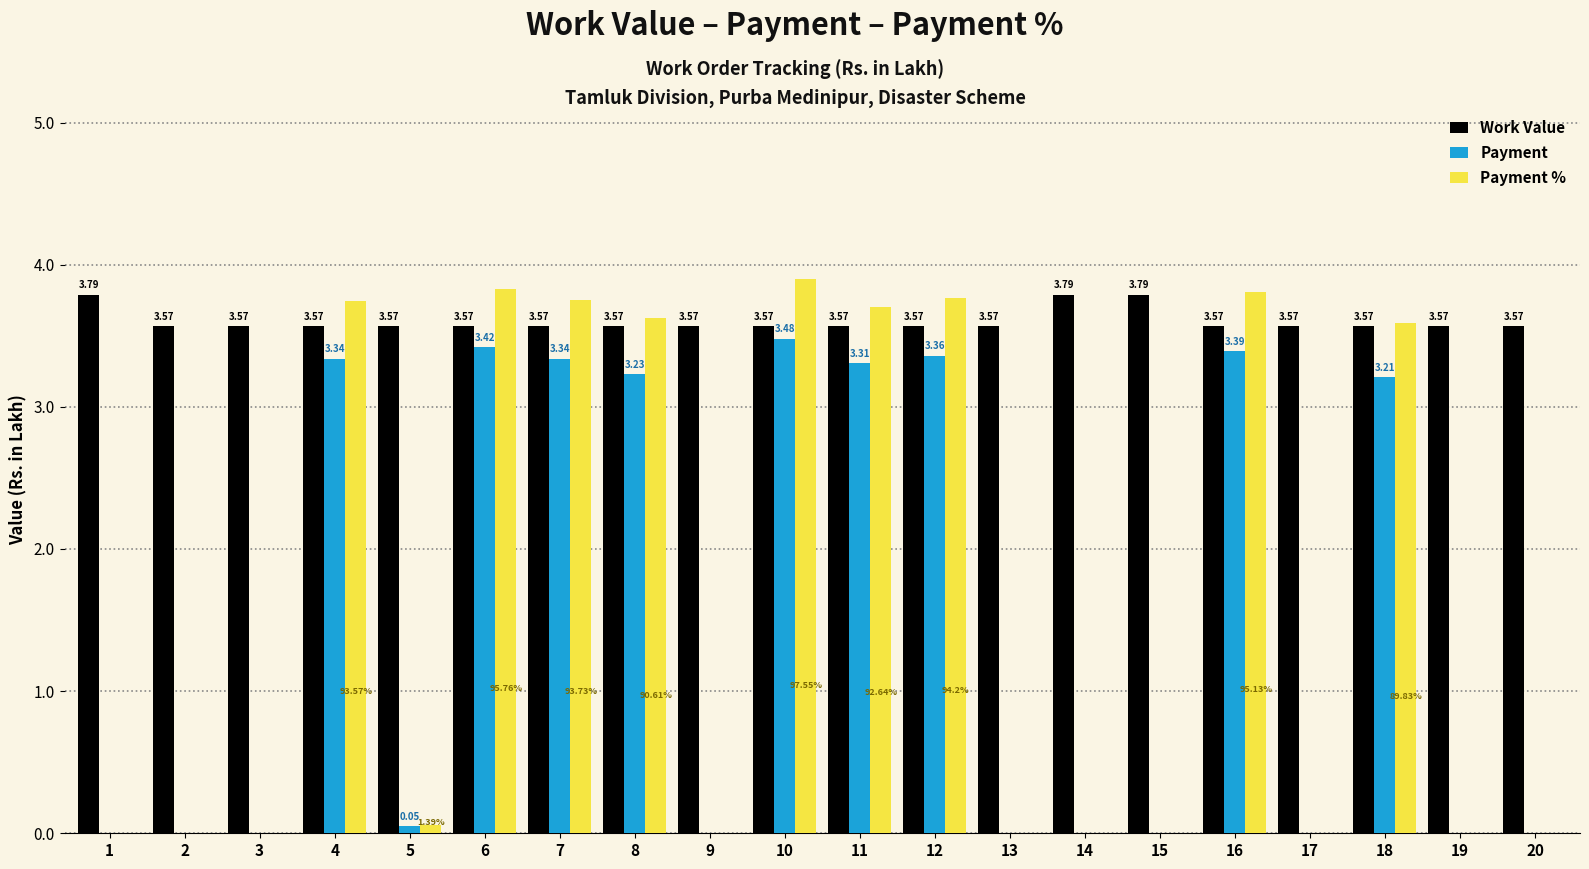

At which category is the sum across all series the highest?

10